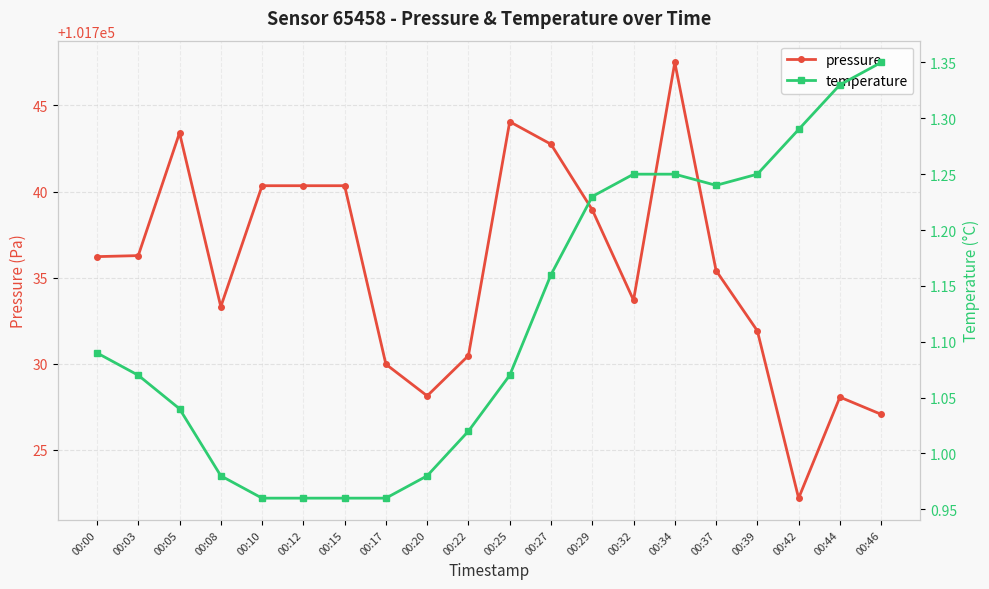

What is the spread (max minus min) of values at 00:34?

101746.2